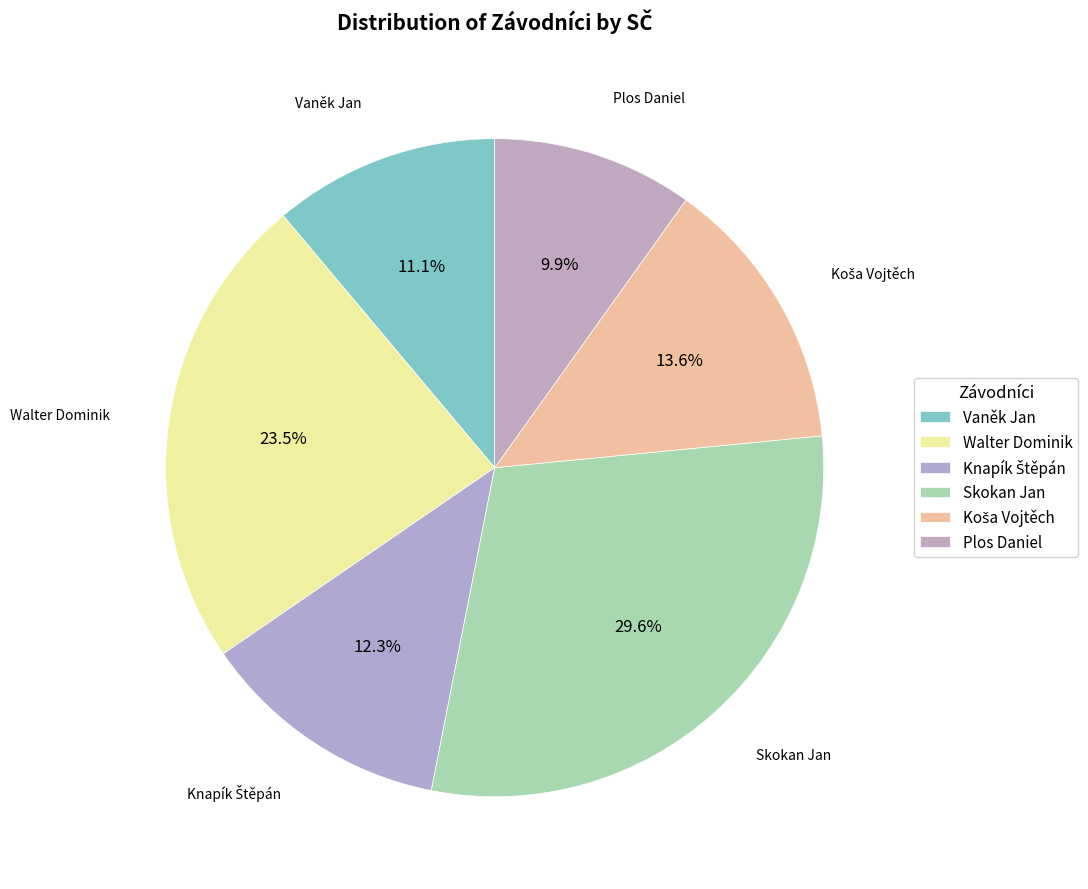

Which slice is the largest?

Skokan Jan